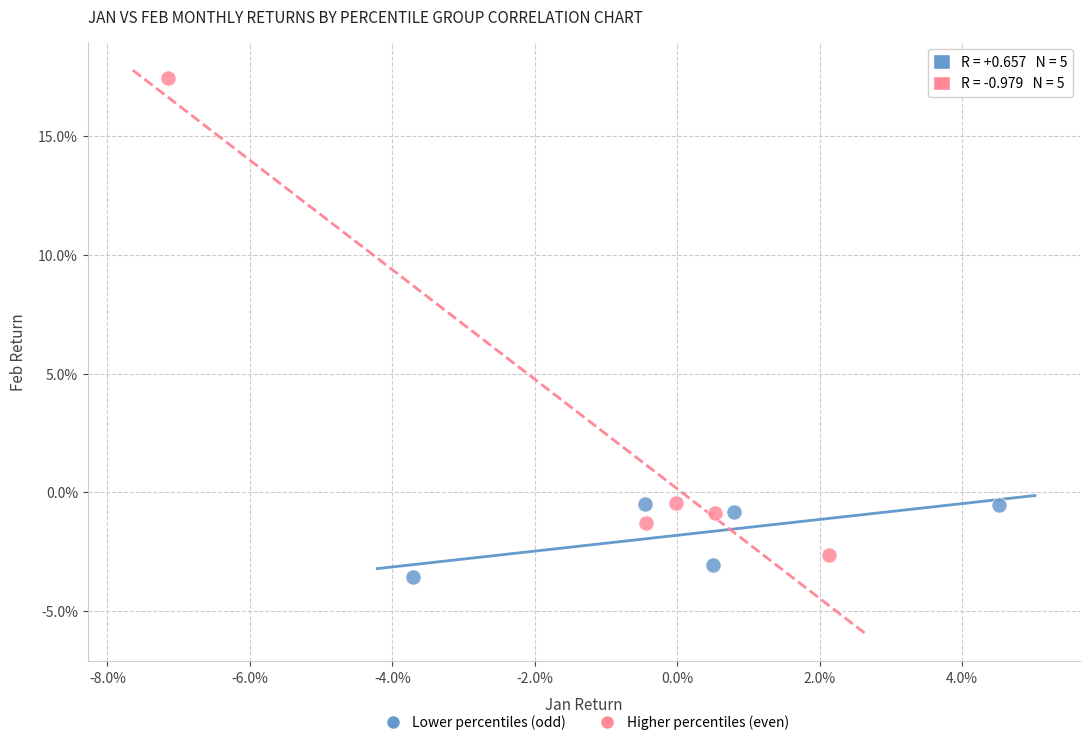

What are all the series names shown in the legend?

Lower percentiles (odd), Higher percentiles (even)